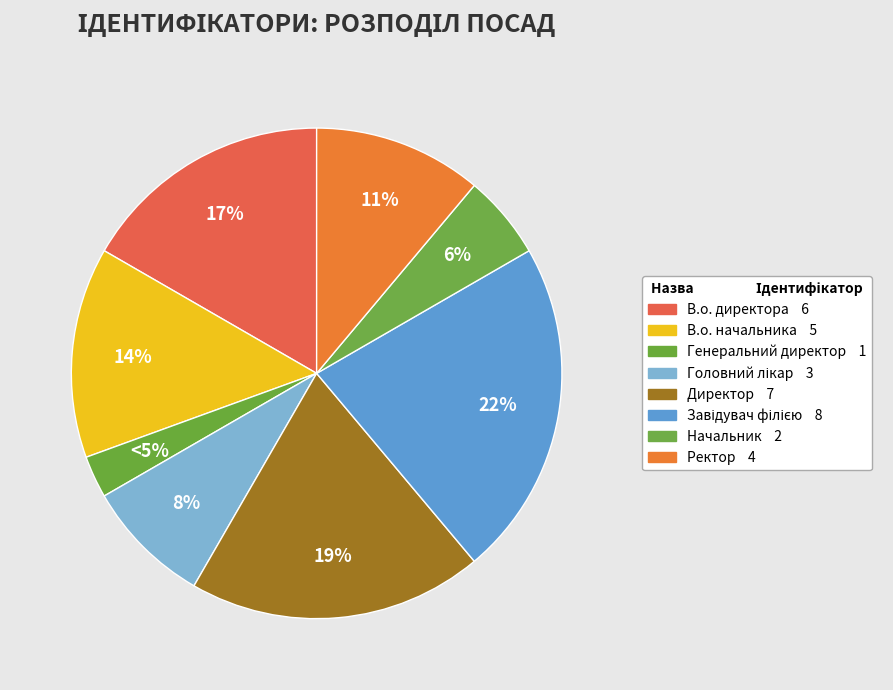

Which category has the biggest portion of the pie?

Завідувач філією